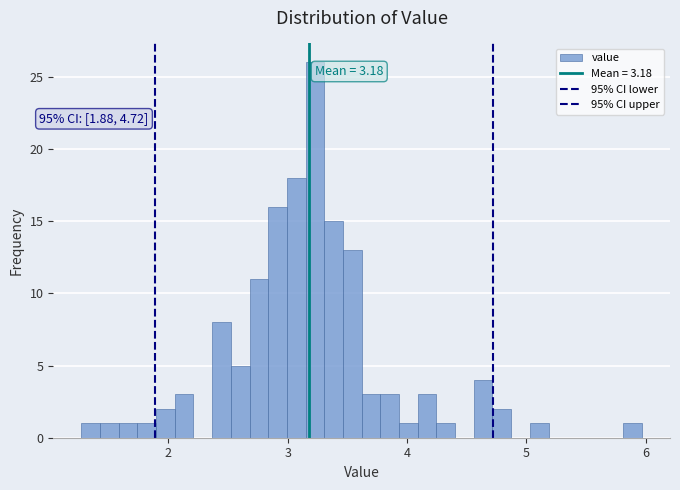

Read against the x-axis, roughly where is the centre of the tallest bar?

3.2